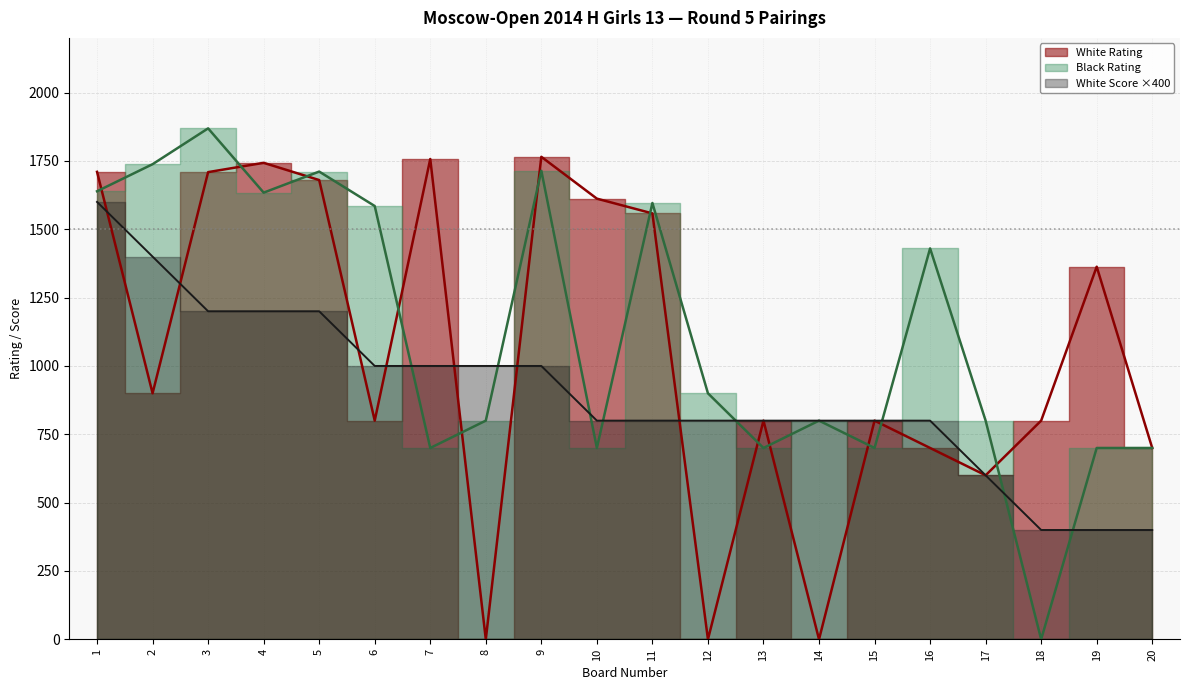

At which label is White Score closest to 1000?

6